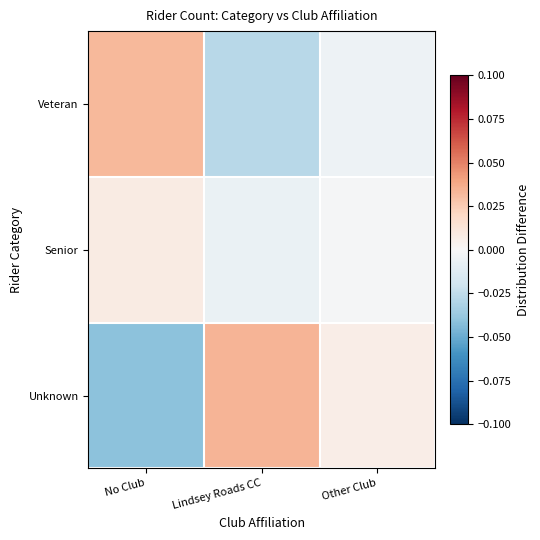

Between Lindsey Roads CC and Other Club, which series saw the biggest shift?

Unknown